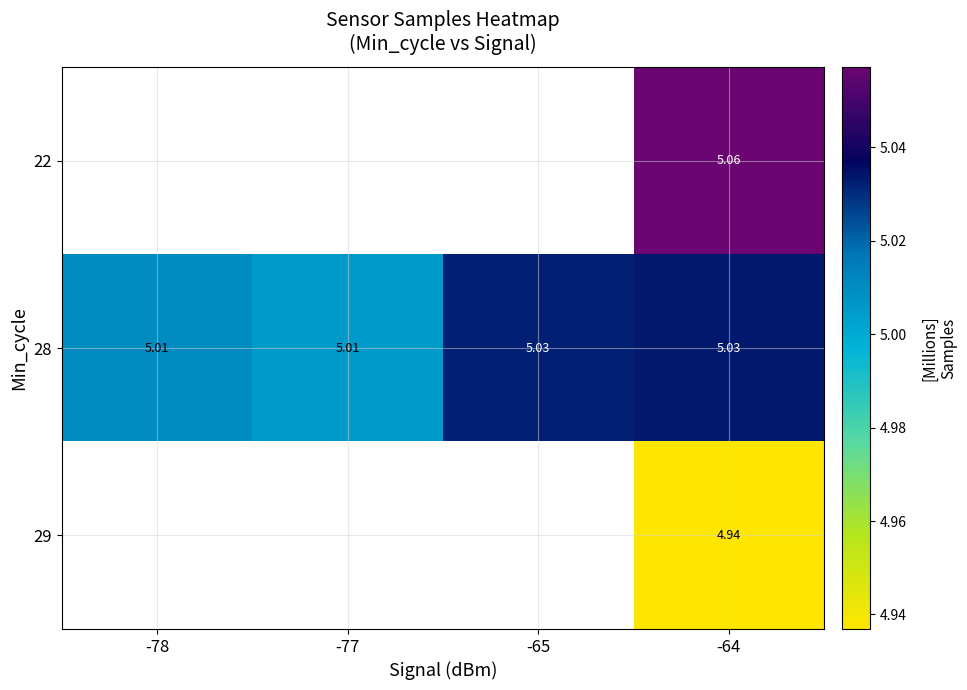

List the series in order of their overall mean, highest first.

22, 28, 29